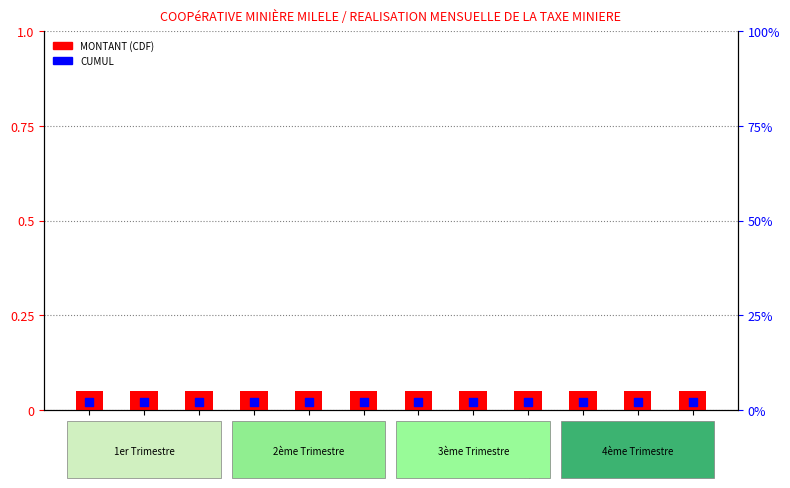

Which series has the widest spread of Y values?

MONTANT (CDF)